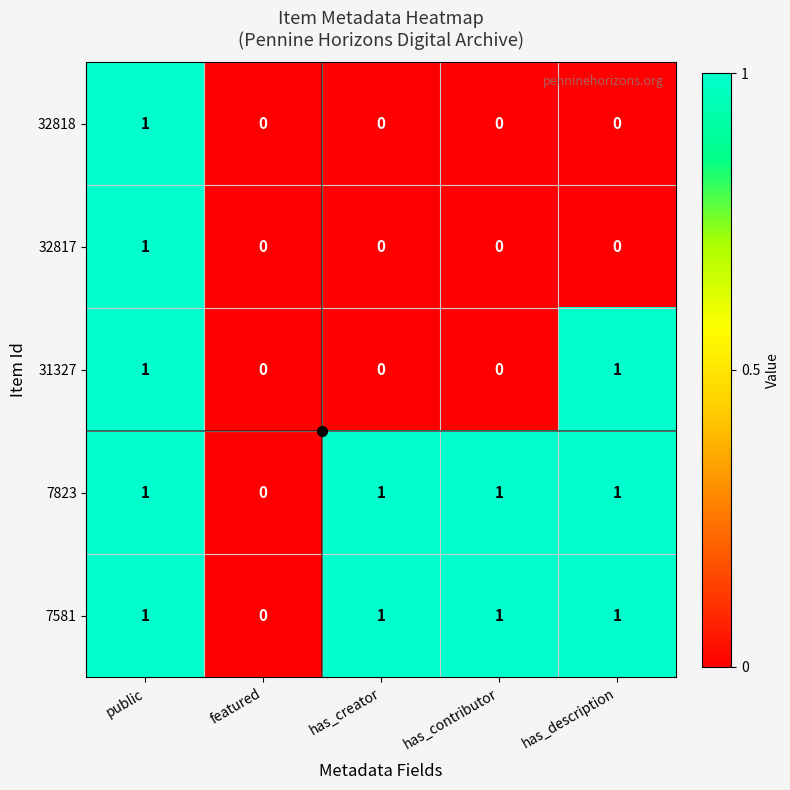

At which category is the sum across all series the highest?

public